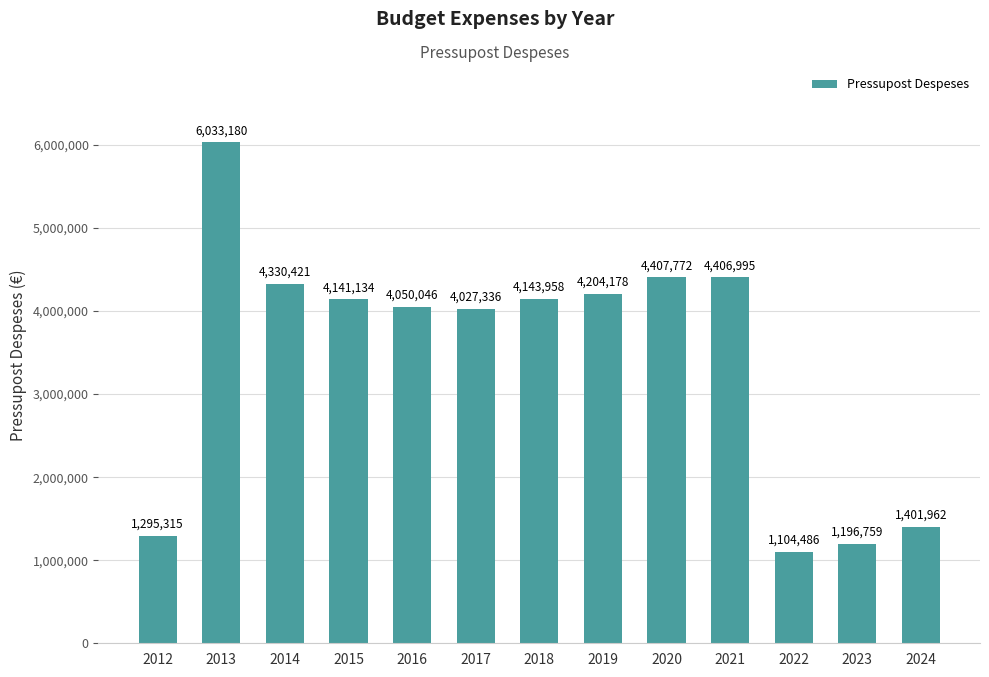

What is the change in value from 2021 to 2024?

-3005033